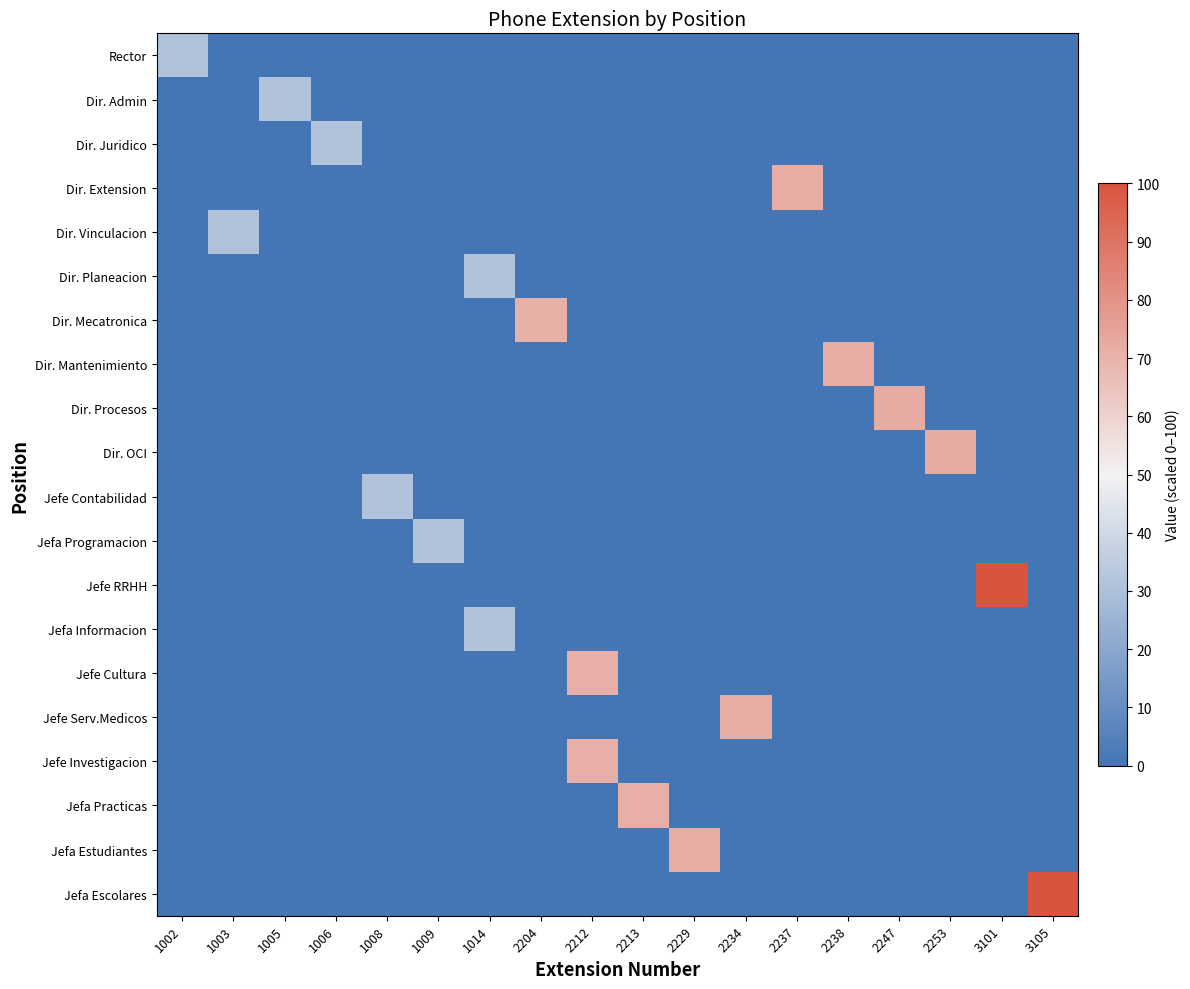

At which category is the sum across all series the highest?

2212